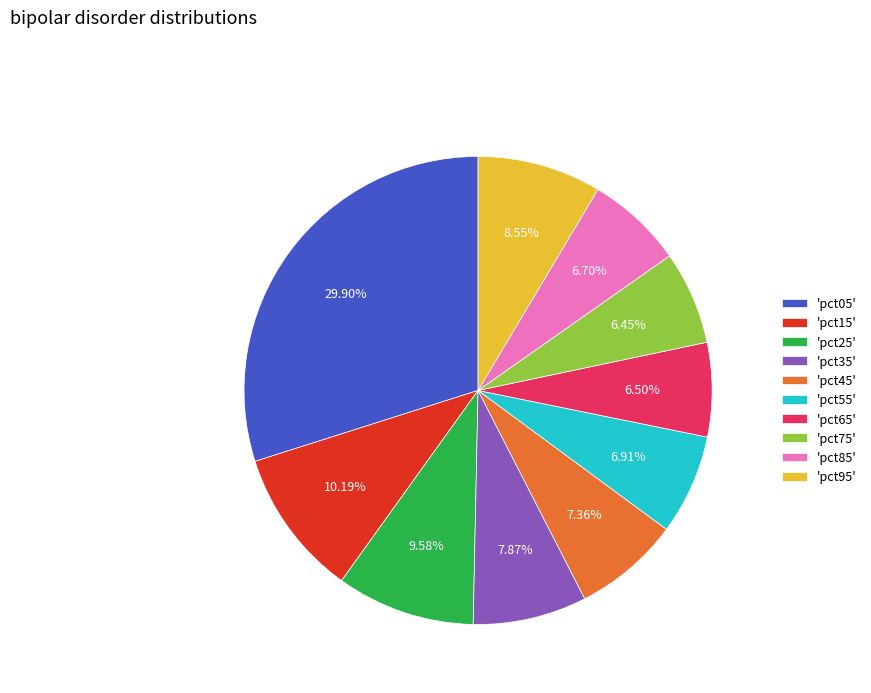

How many slices are in this pie chart?

10